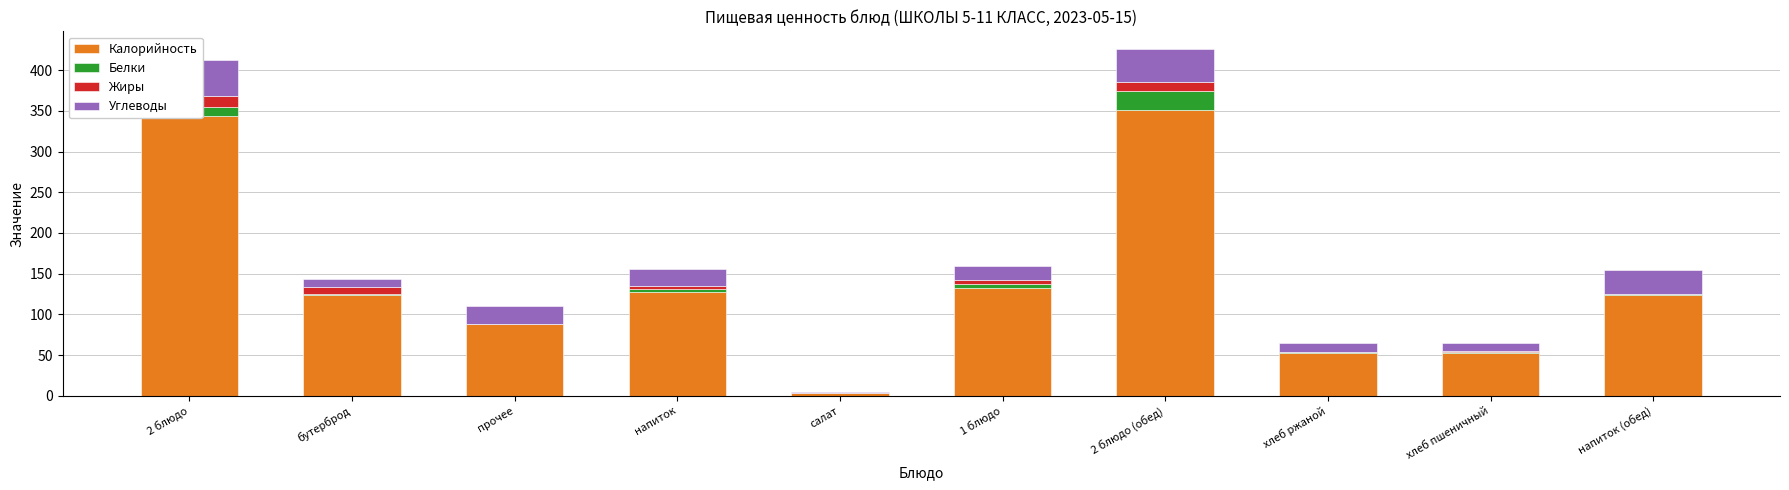

What is the value of the Калорийность bar at the 5th from the left?

3.4